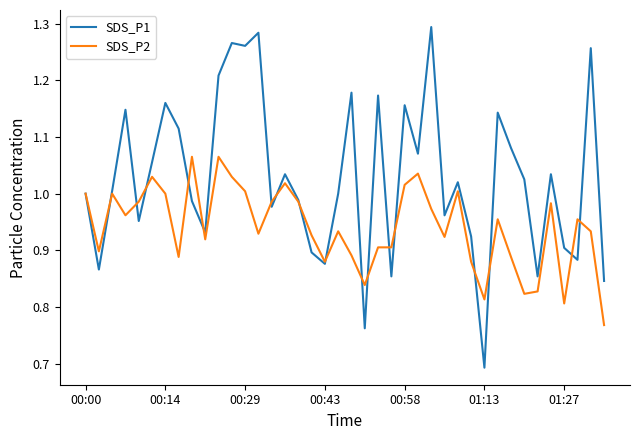

Rank the series by their average value, from lowest to highest.

SDS_P2, SDS_P1